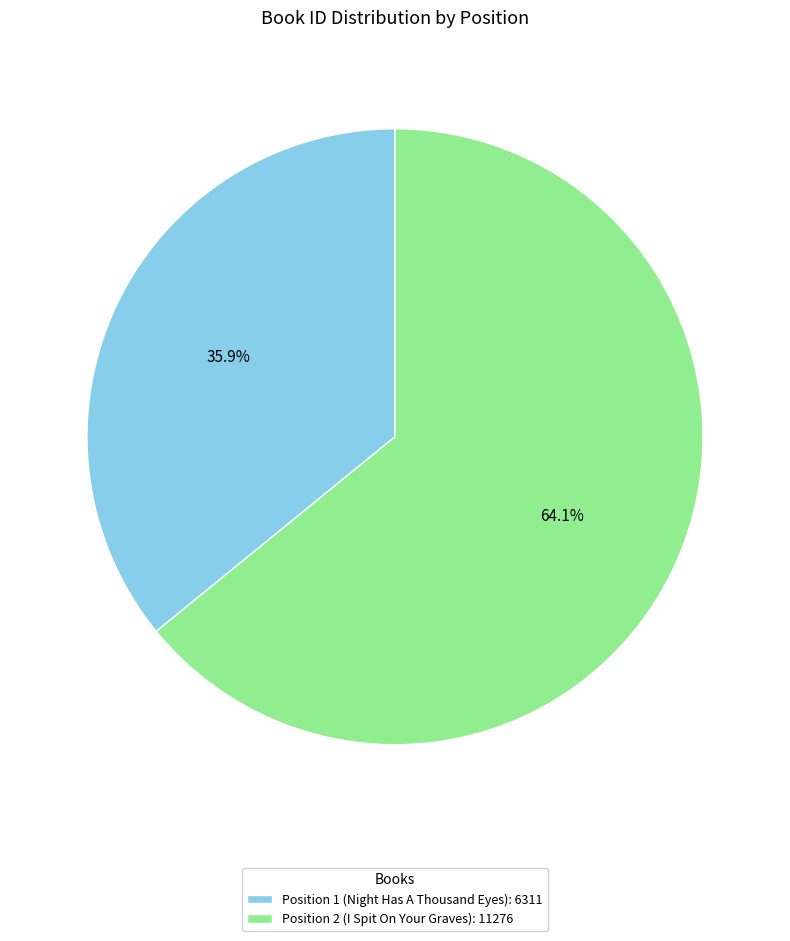

What is the ratio of the value at Position 2 (I Spit On Your Graves): 11276 to the value at Position 1 (Night Has A Thousand Eyes): 6311?

1.8